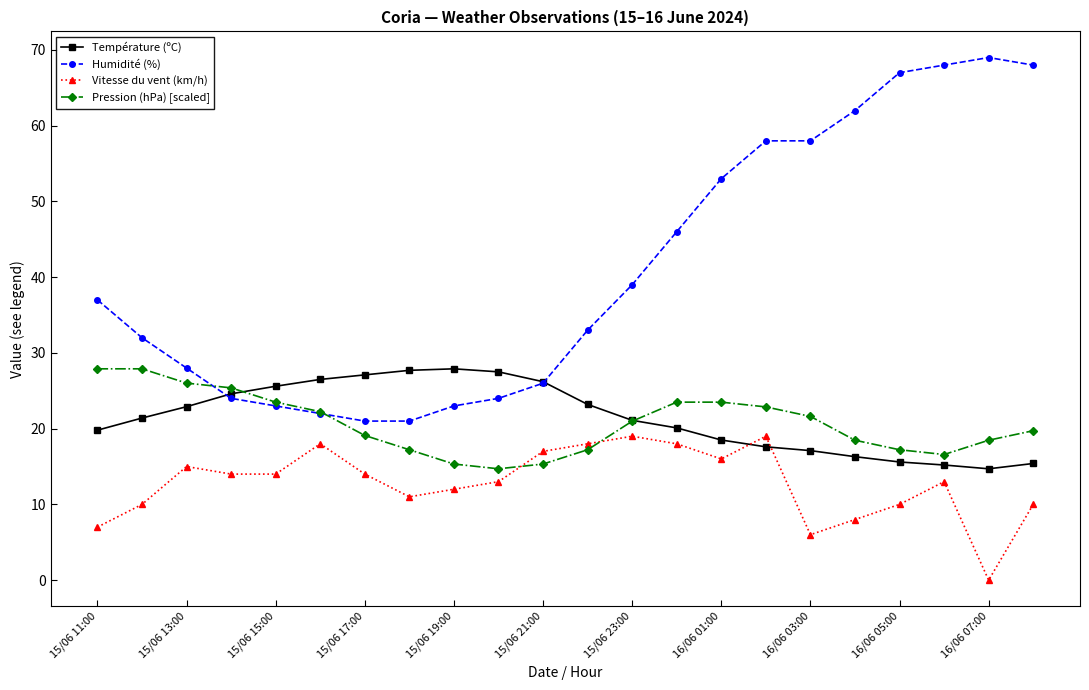

Which series ends up on top after the final intersection of Vitesse du vent (km/h) and Pression (hPa) [scaled]?

Pression (hPa) [scaled]